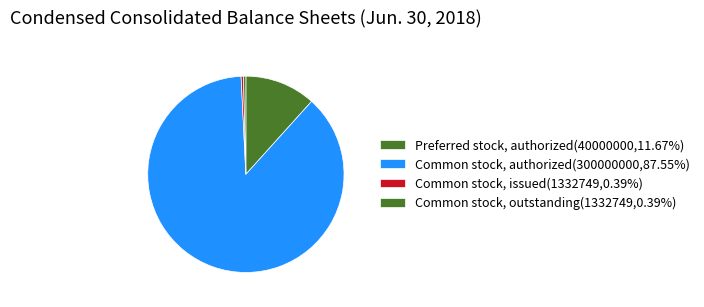

Count the number of slices in the pie.

4